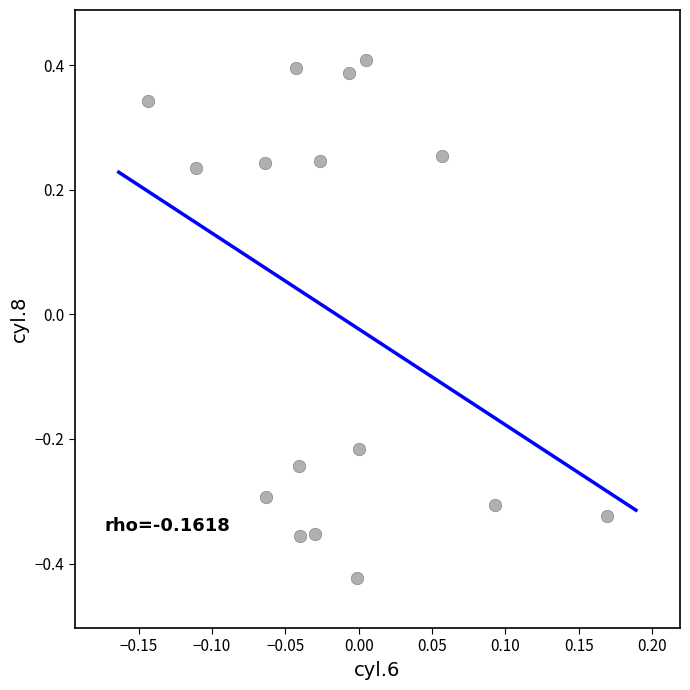

What is the range of Y values (max minus min)?

0.8